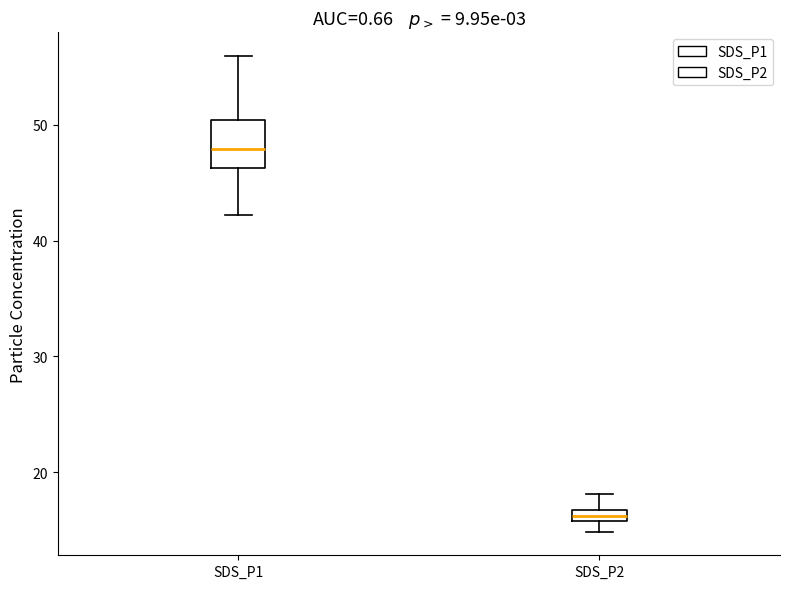

Where is the upper edge of the box for SDS_P2 on the y-axis? The values are not printed on the chart, so give them approximately, as read against the axis.

17